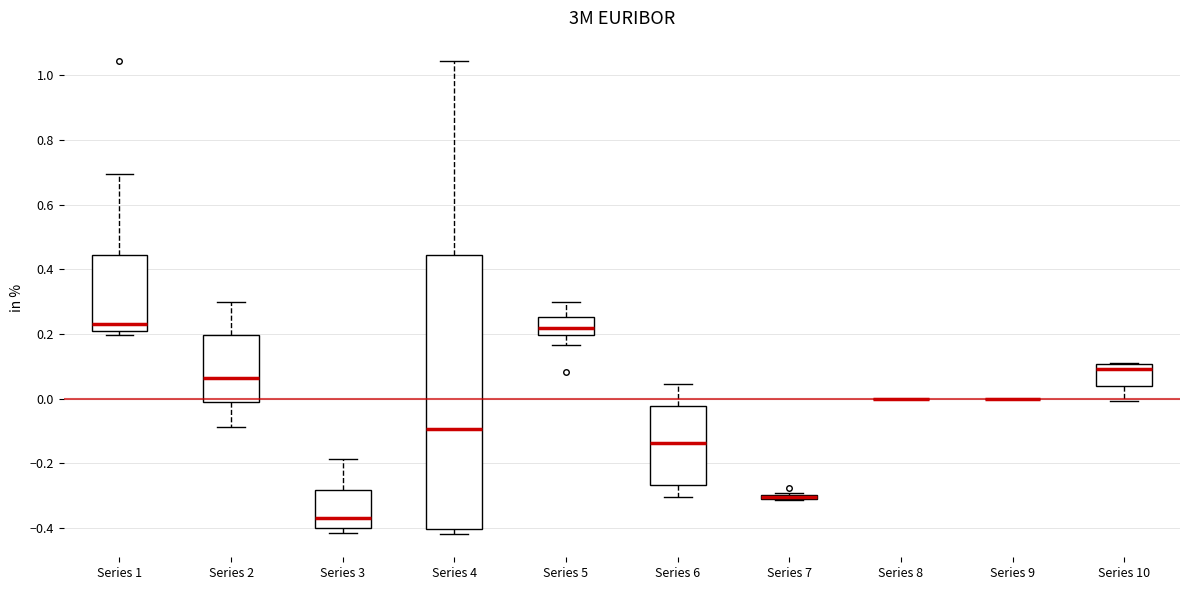

Comparing the boxes themselves (not the whiskers), which one is the tallest?

Series 4